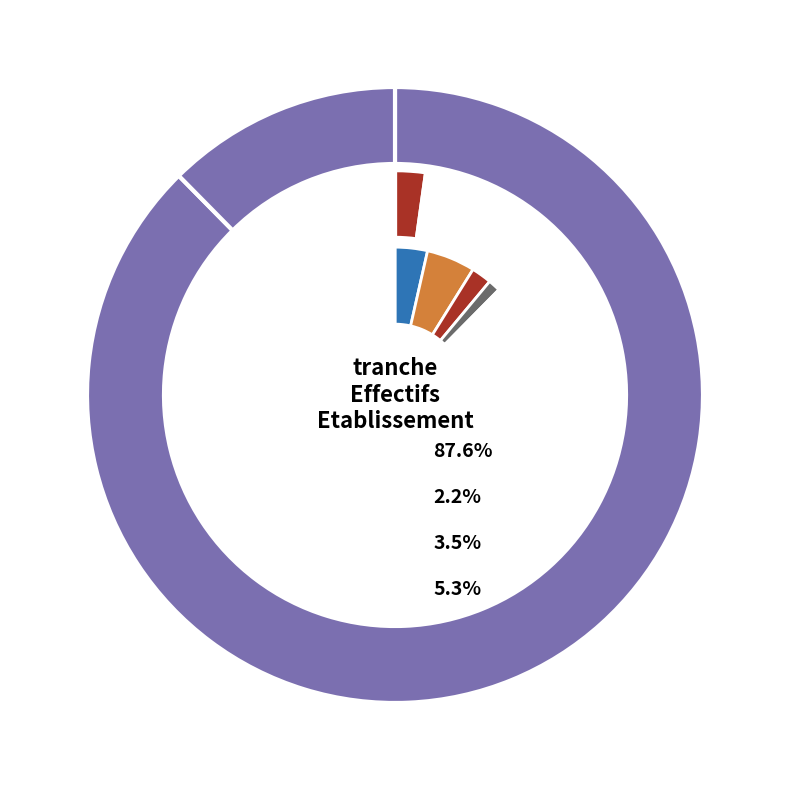

Is it true that 02 is 11% of the pie?

False